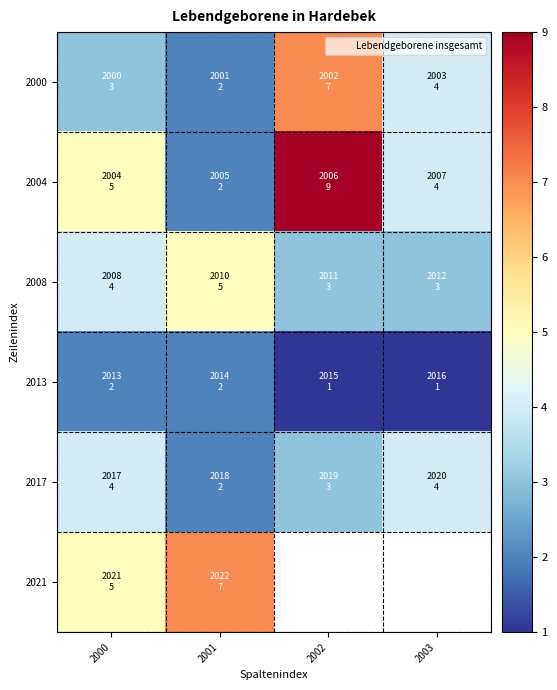

Is it true that 2017 equals 5.2 at 2002?

False